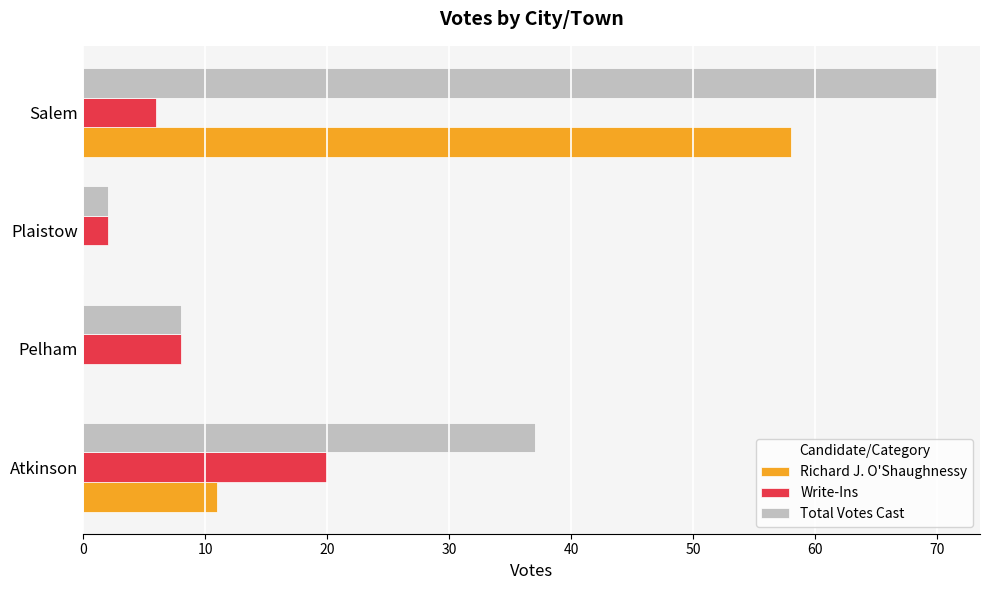

Which series changed the most between Plaistow and Salem?

Total Votes Cast